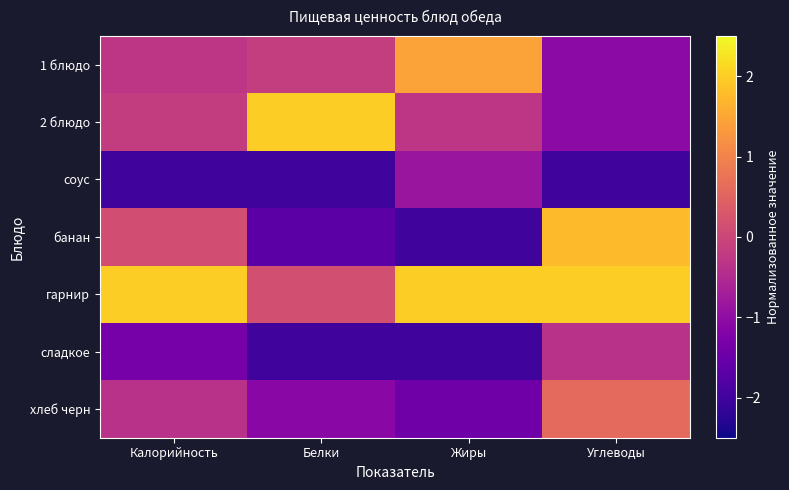

Reading left to right, transcribe all the data shown in this chart.

1 блюдо: Калорийность=-0.3	Белки=-0.2	Жиры=1.4	Углеводы=-1.1
2 блюдо: Калорийность=-0.2	Белки=2.0	Жиры=-0.3	Углеводы=-1.1
соус: Калорийность=-2.0	Белки=-2.0	Жиры=-0.9	Углеводы=-2.0
банан: Калорийность=0.1	Белки=-1.7	Жиры=-2.0	Углеводы=1.8
гарнир: Калорийность=2.0	Белки=0.2	Жиры=2.0	Углеводы=2.0
сладкое: Калорийность=-1.3	Белки=-2.0	Жиры=-2.0	Углеводы=-0.4
хлеб черн: Калорийность=-0.4	Белки=-1.1	Жиры=-1.4	Углеводы=0.6